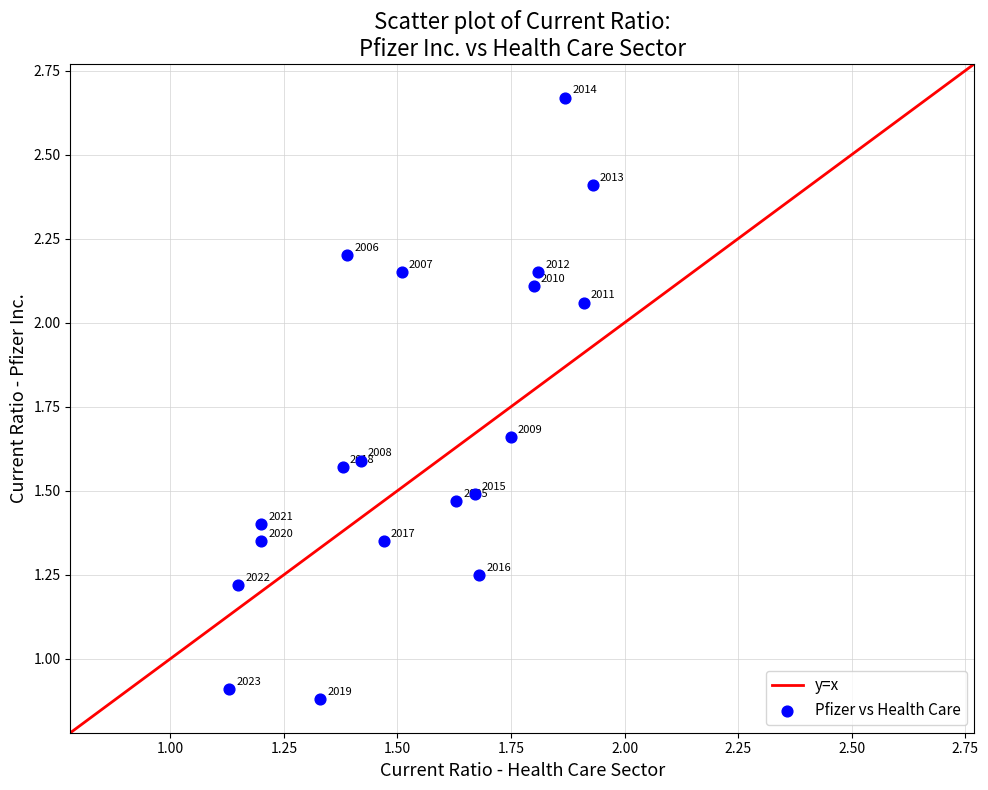

What is the range of Y values (max minus min)?

1.8